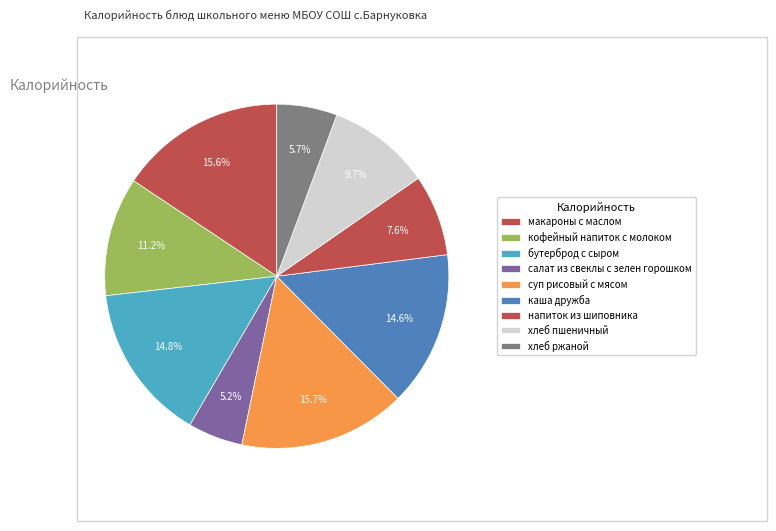

Do салат из свеклы с зелен горошком and бутерброд с сыром together represent more than half of the pie?

No